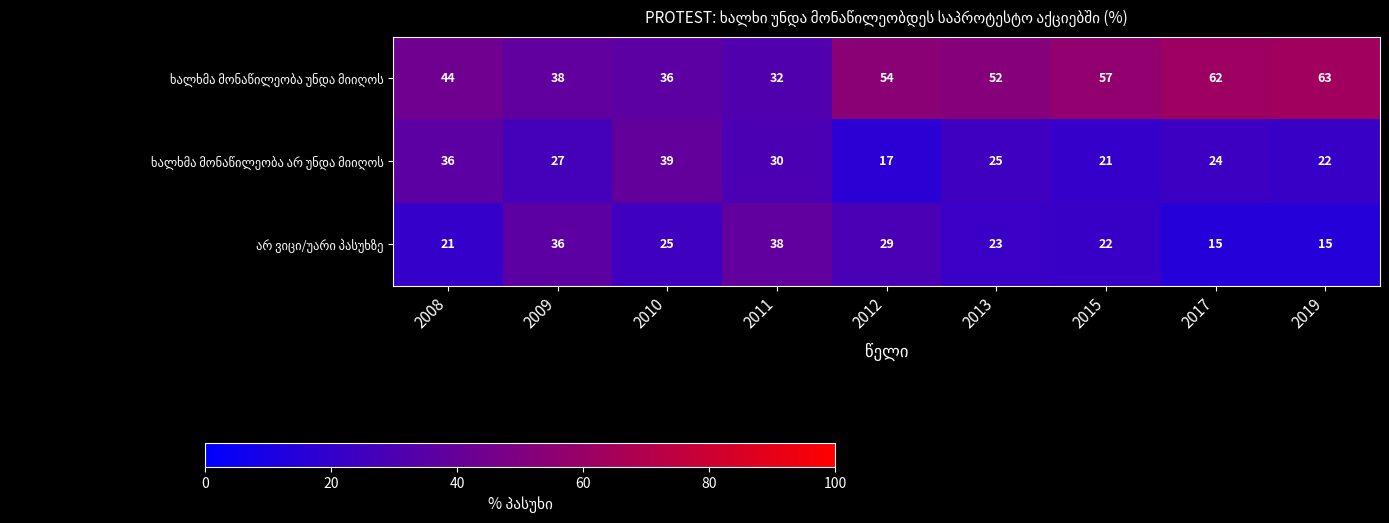

Count the number of categories in the chart.

9